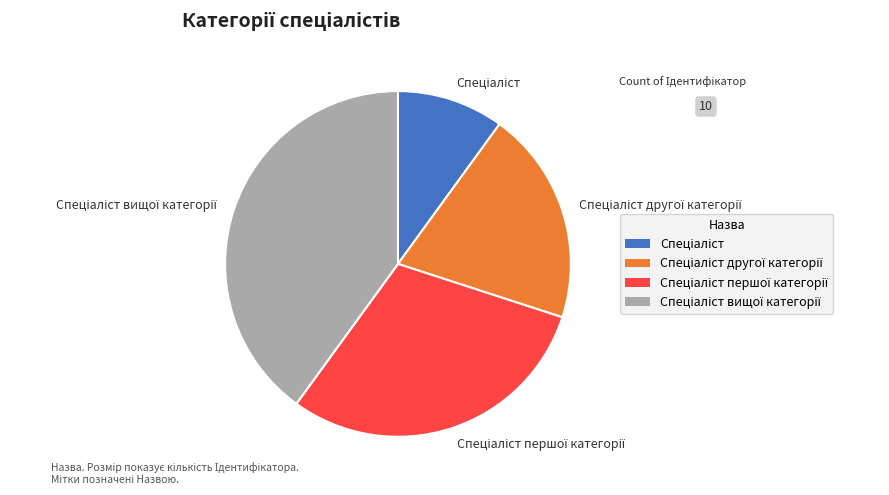

Does any single category account for the majority?

No